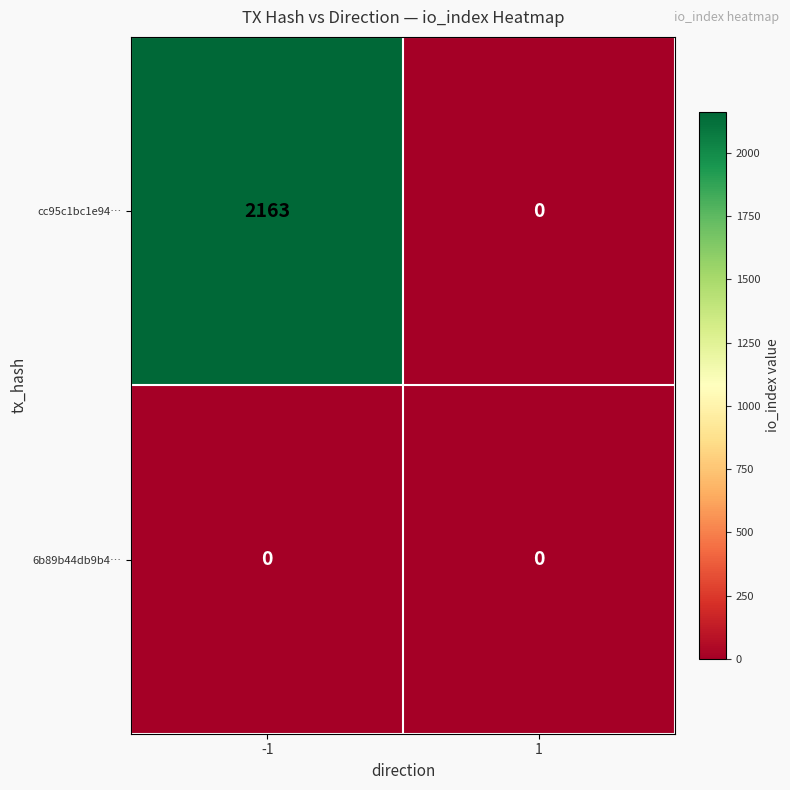

Reading left to right, list all the values displayed in this chart.

cc95c1bc1e94…: -1=2163	1=0
6b89b44db9b4…: -1=0	1=0